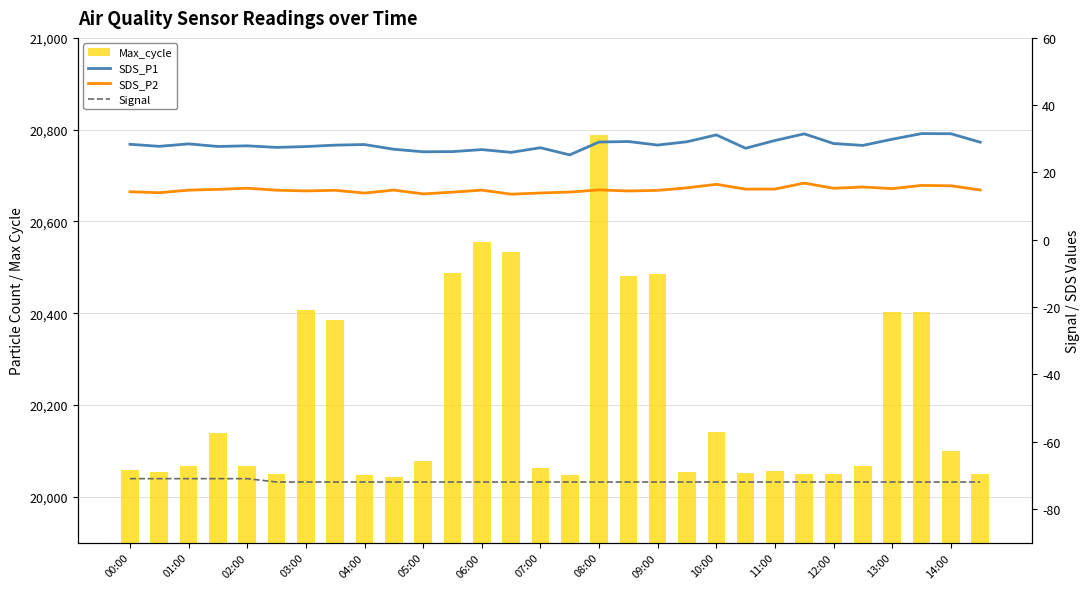

At 03:00, list the series in order from largest to smallest.

Max_cycle, SDS_P1, SDS_P2, Signal